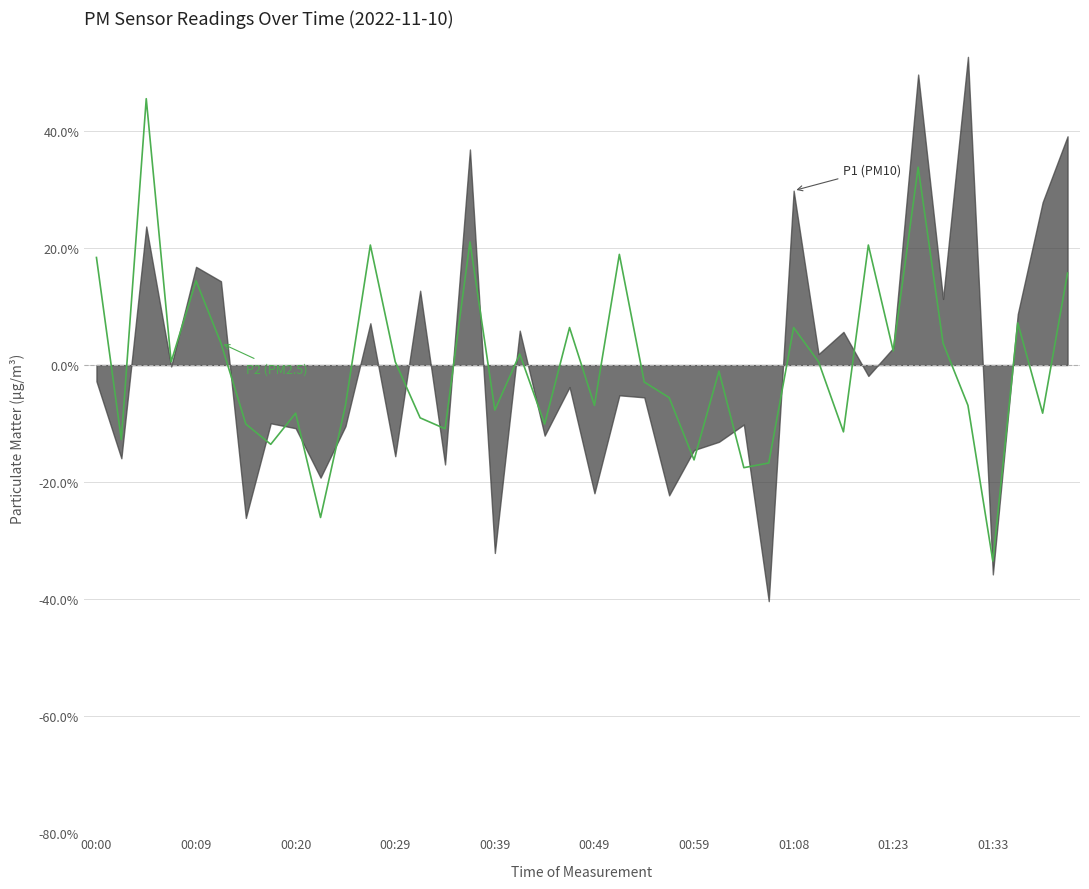

How many negative values are there?

21